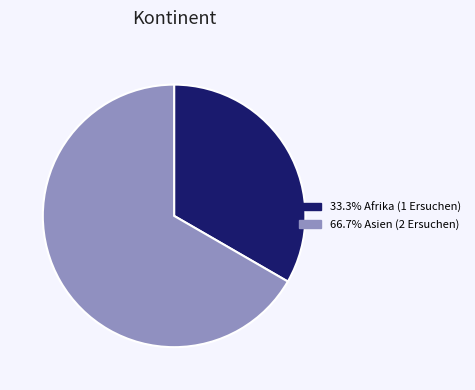

Is there a majority slice in this chart?

Yes